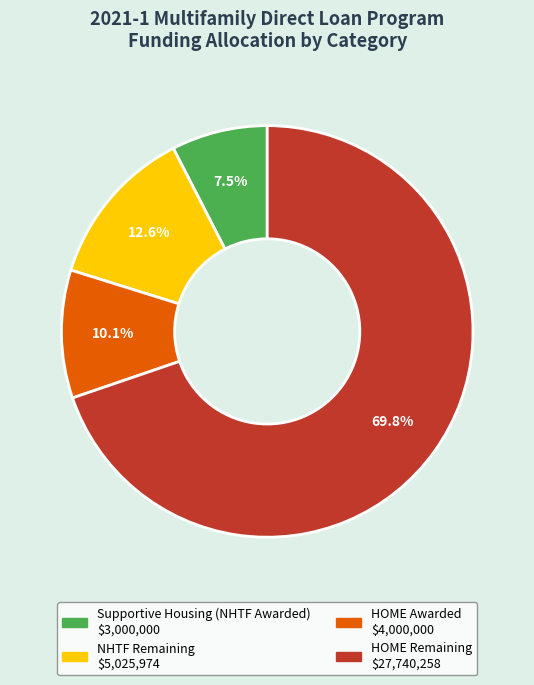

Does any single category account for the majority?

Yes